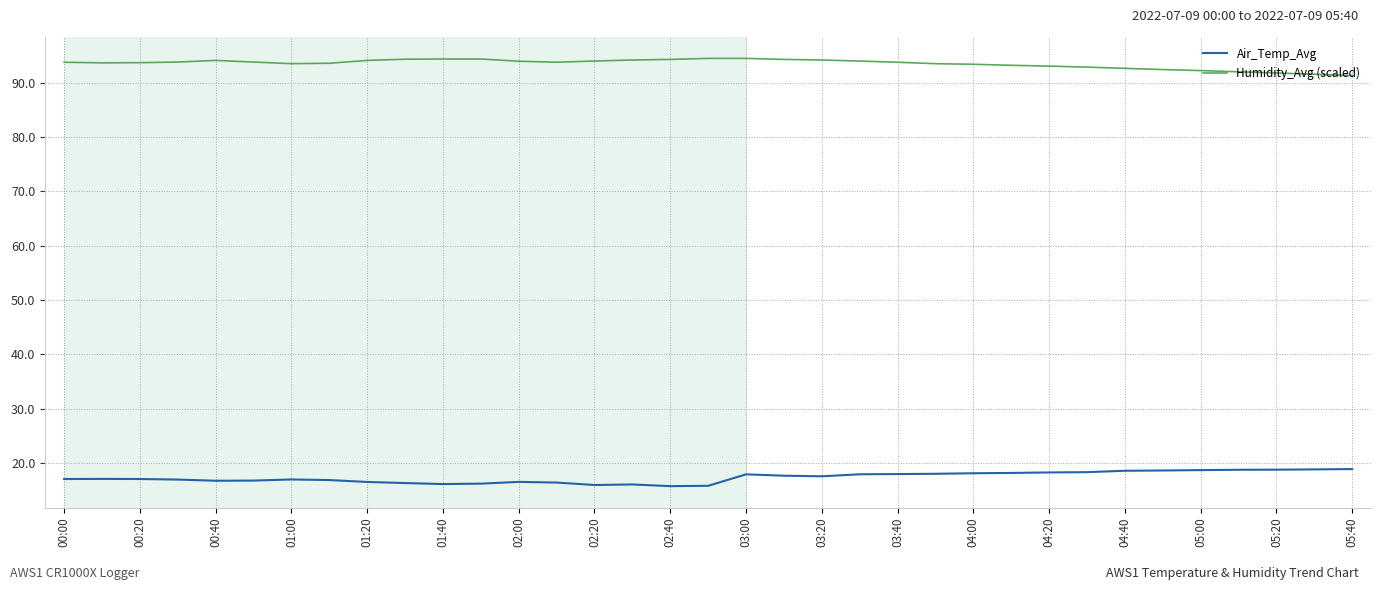

Which series has the largest total across all categories?

Humidity_Avg (scaled)